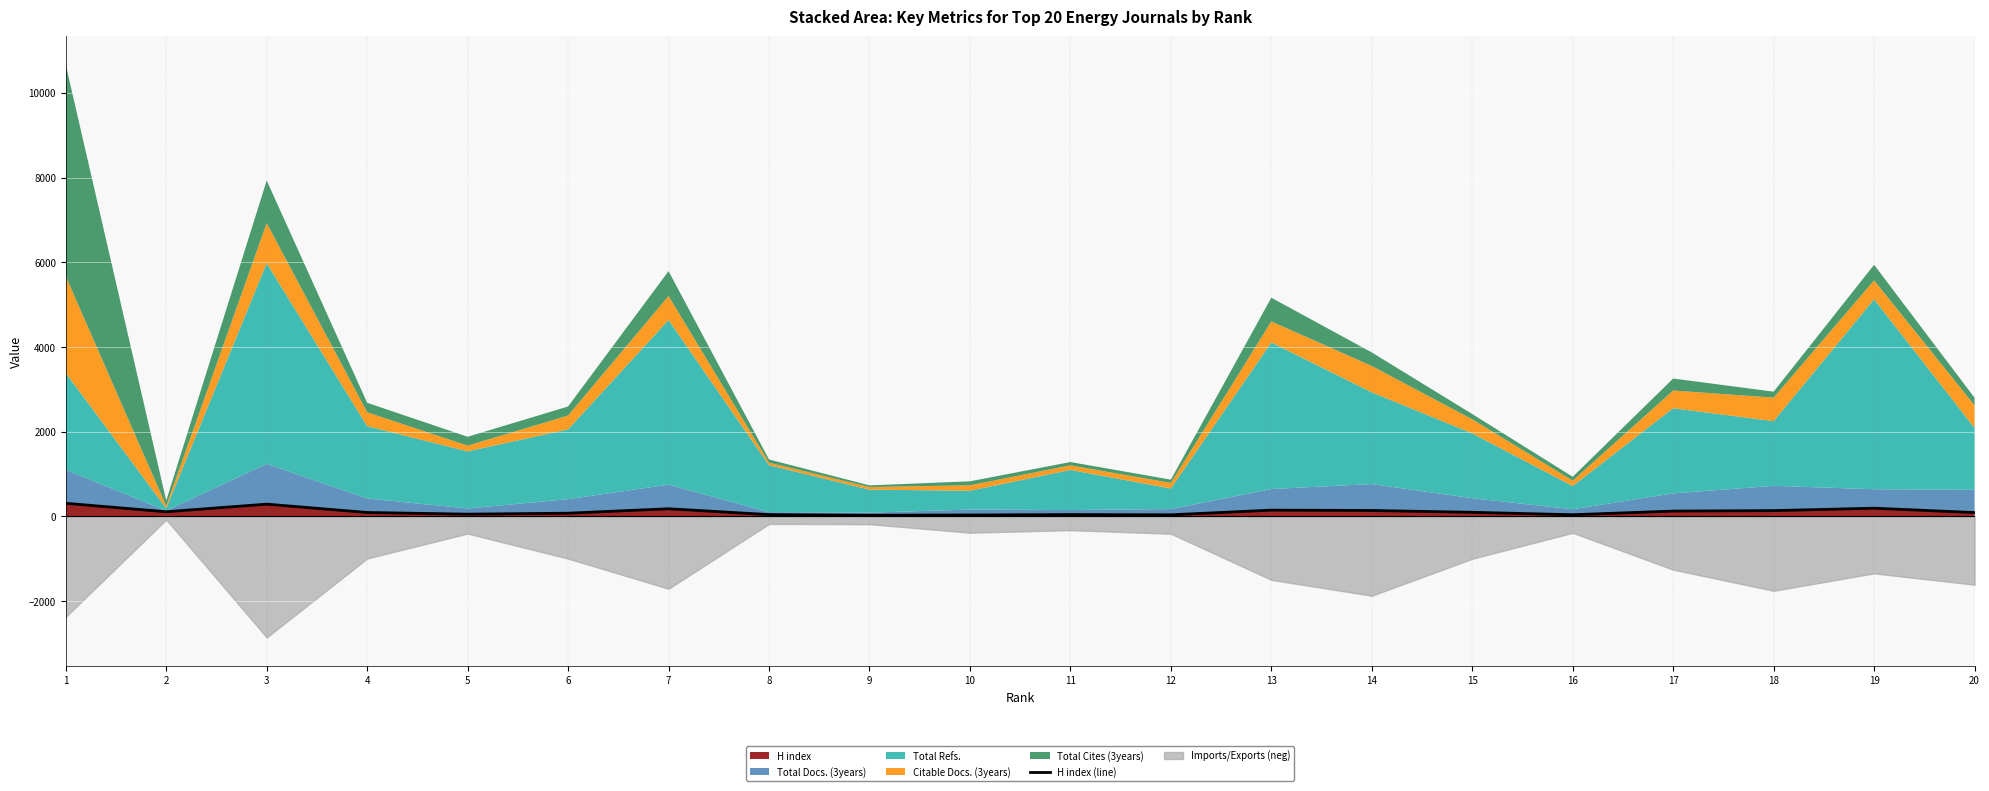

What is the difference between the maximum and second lowest values?

276